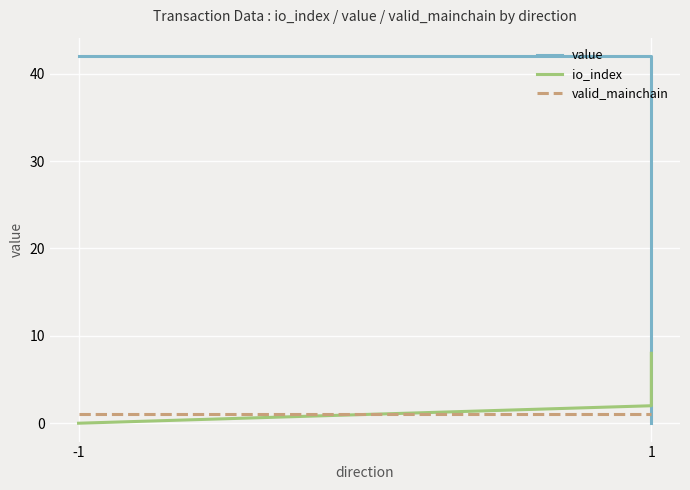

How many values in io_index are above zero?

2